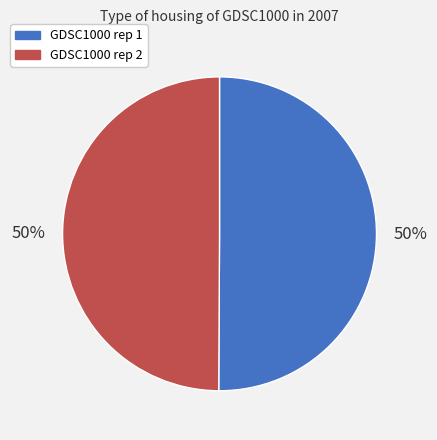

How many slices are in this pie chart?

2